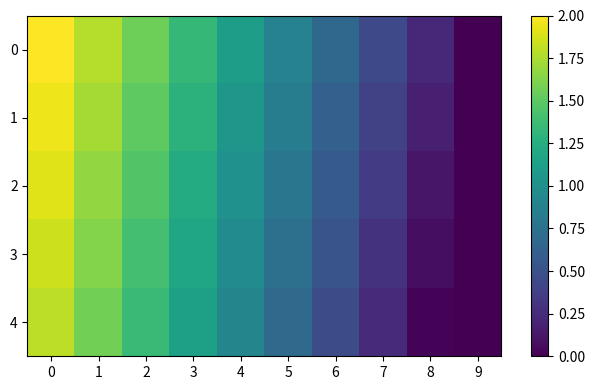

Rank the series at 9 from highest to lowest value.

0, 1, 2, 3, 4